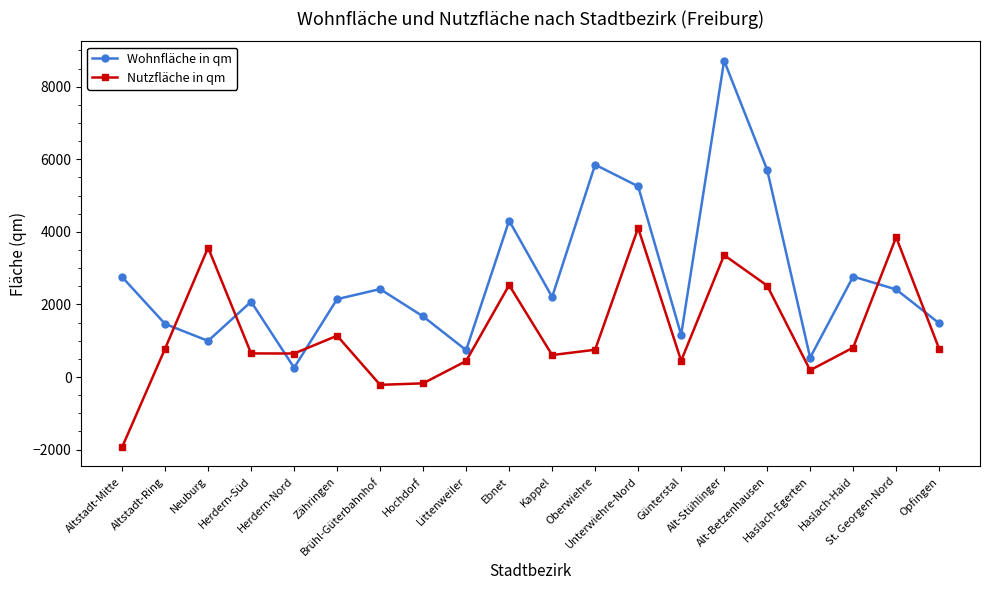

Which category has the lowest value in the Nutzfläche in qm series?

Altstadt-Mitte